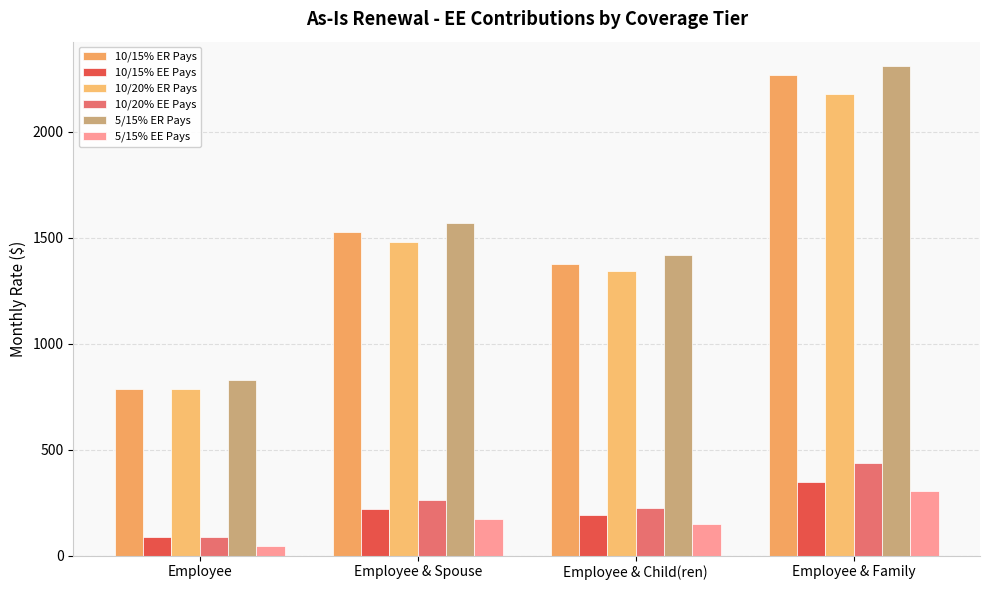

What is the difference between the 10/20% EE Pays values at Employee & Family and Employee & Spouse?

174.4